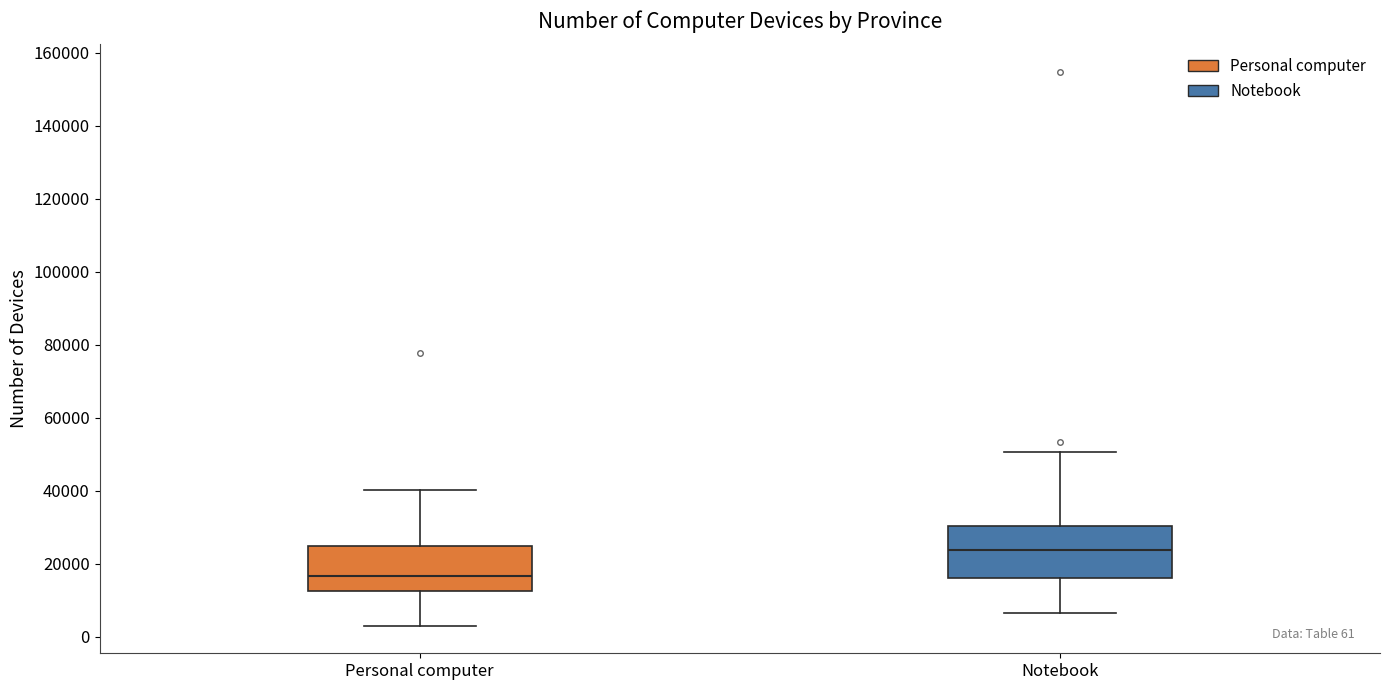

Which box's median line is the lowest?

Personal computer